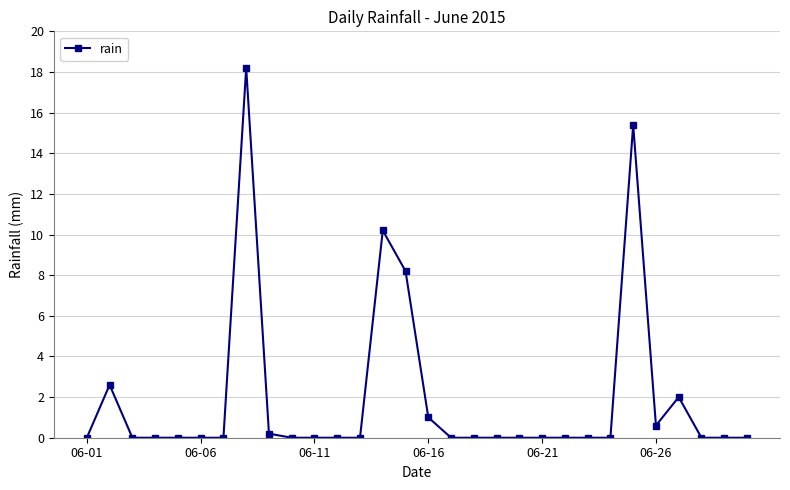

What is the maximum value shown in the chart?

18.2